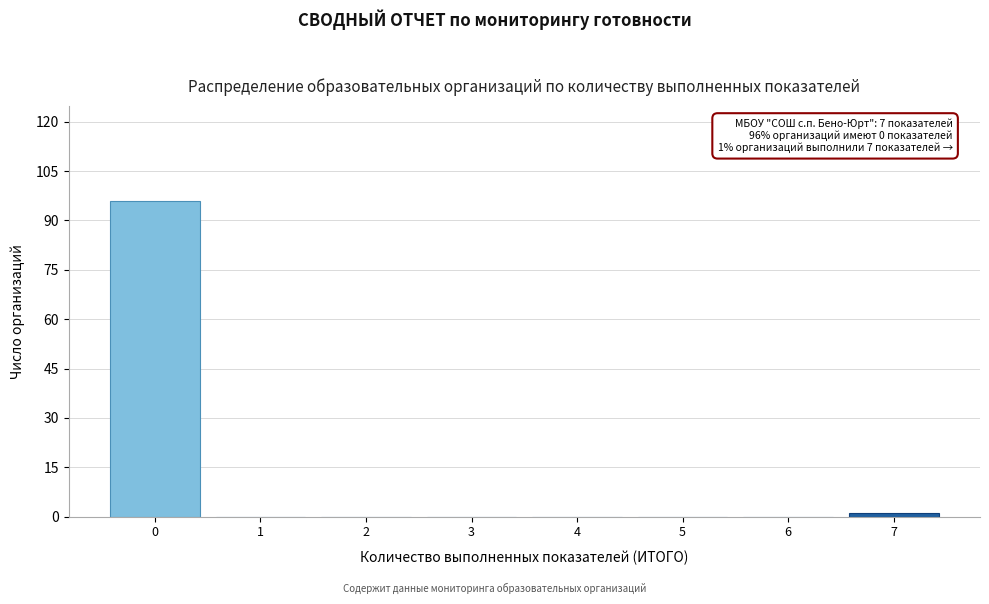

Which range on the x-axis has the tallest bar?

-0.5 to 0.5